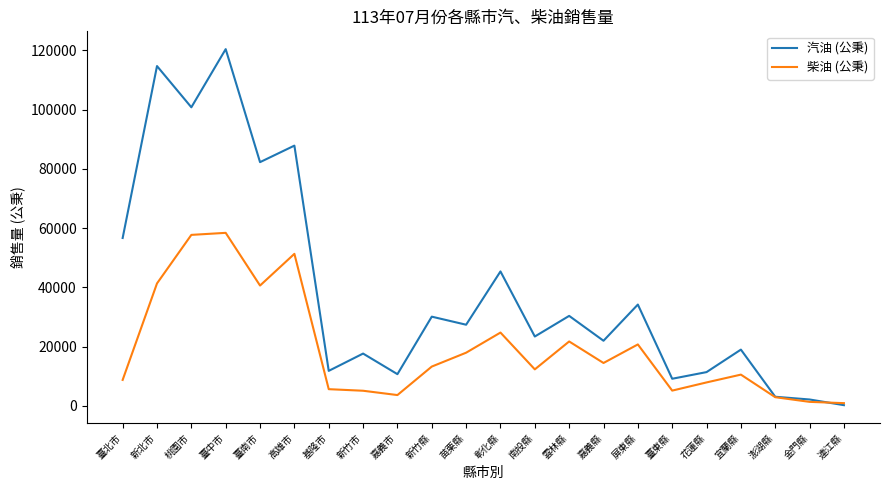

Between 桃園市 and 嘉義市, which series saw the biggest shift?

汽油 (公秉)